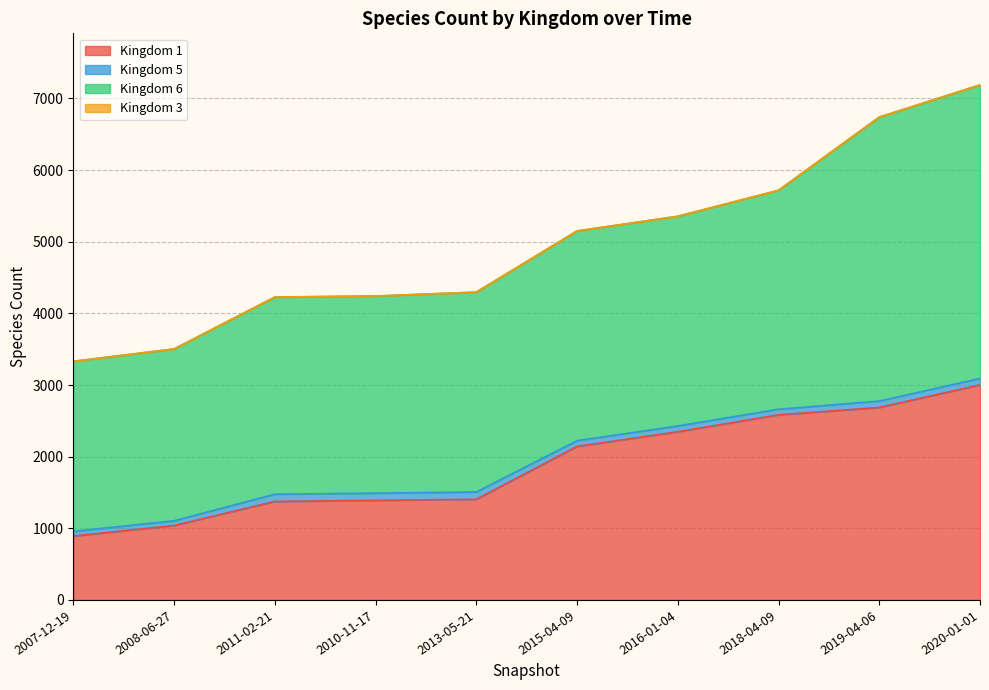

Where does the 6 series first go above 2927?

2018-04-09